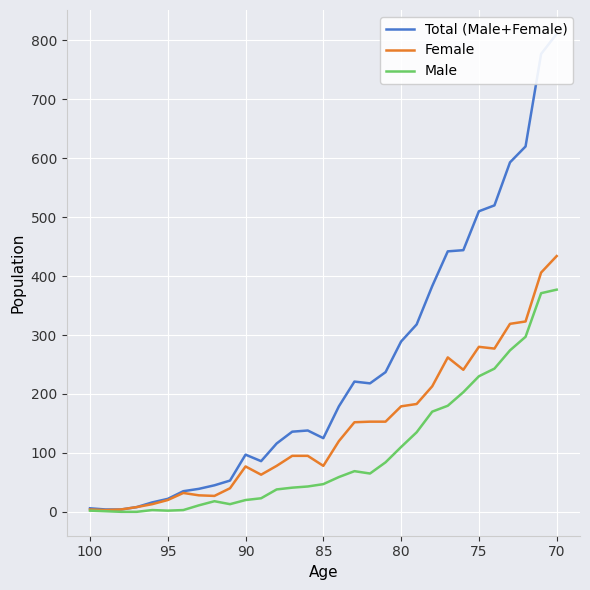

How many lines are shown in the chart?

3